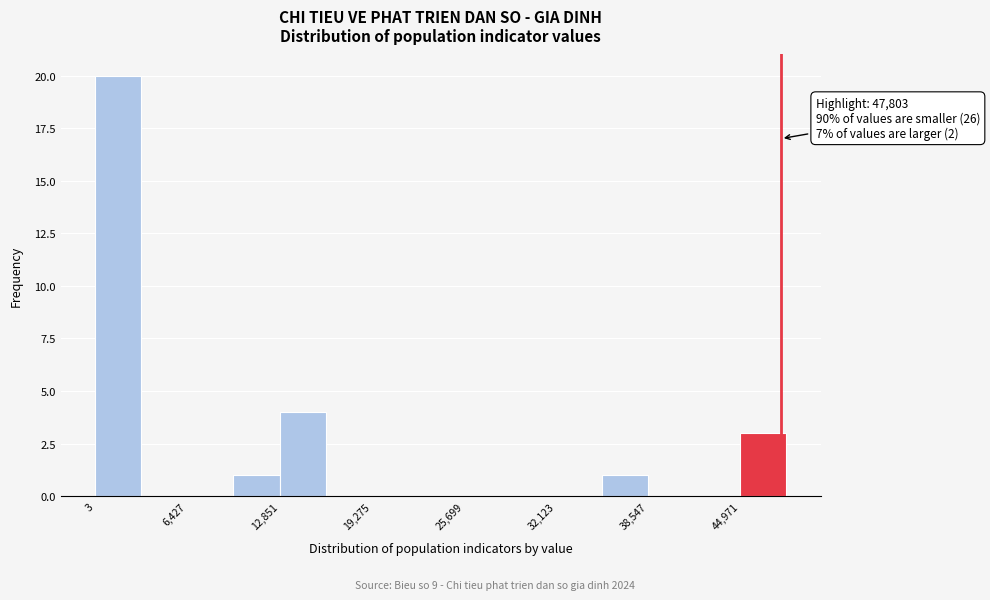

Around what value on the x-axis is the tallest bar? Give the approximate position of its centre, as read against the axis.

2000